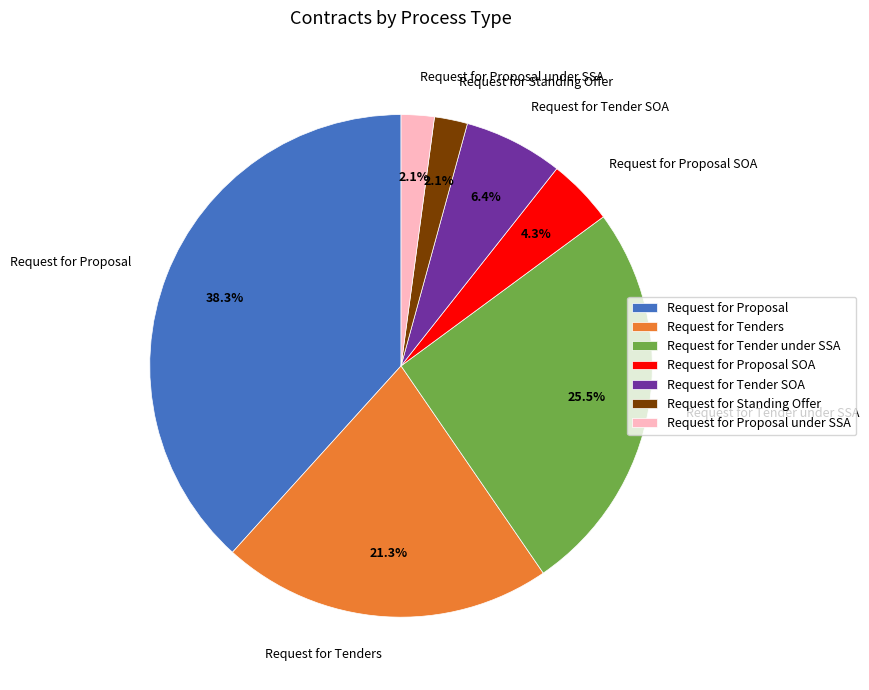

Which slice is the largest?

Request for Proposal